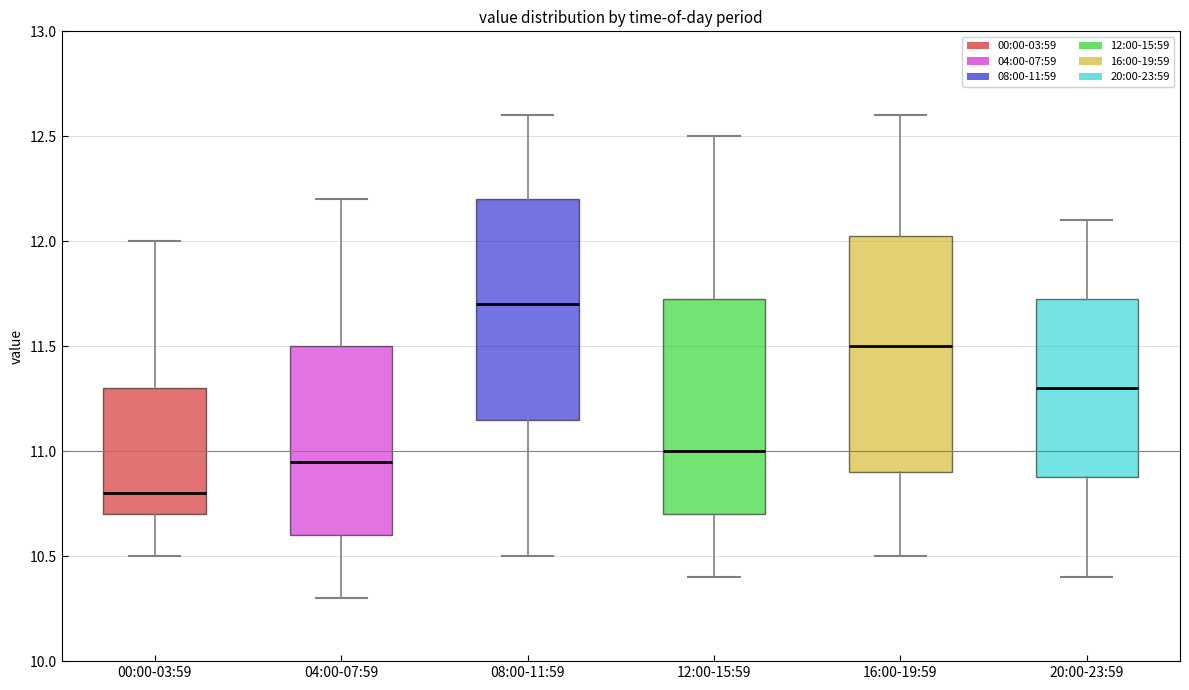

Comparing the boxes themselves (not the whiskers), which one is the tallest?

16:00-19:59